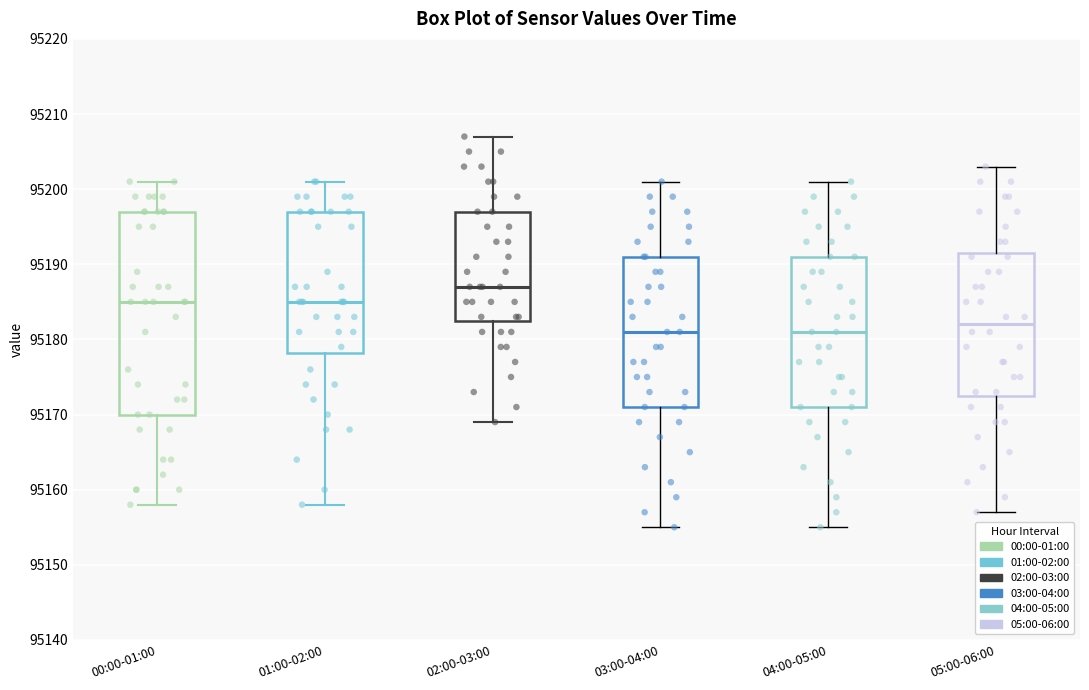

Where is the lower edge of the box for 03:00-04:00 on the y-axis? The values are not printed on the chart, so give them approximately, as read against the axis.

95171